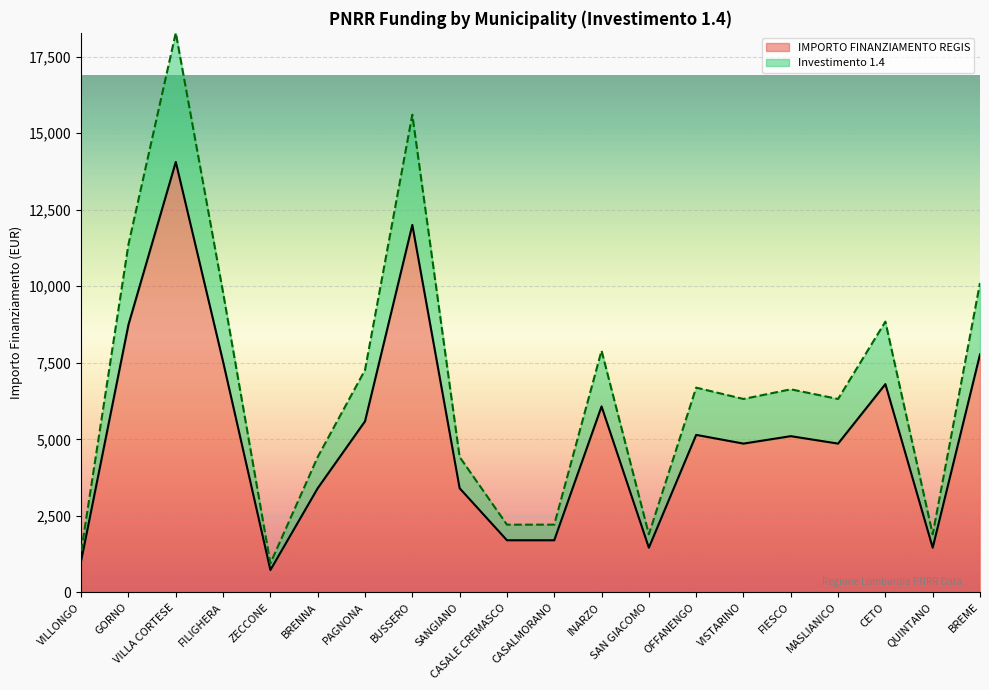

List the labels in order of Investimento 1.4 value, smallest first.

ZECCONE, VILLONGO, SAN GIACOMO, QUINTANO, CASALE CREMASCO, CASALMORANO, BRENNA, SANGIANO, VISTARINO, MASLIANICO, FIESCO, OFFANENGO, PAGNONA, INARZO, CETO, FILIGHERA, BREME, GORNO, BUSSERO, VILLA CORTESE